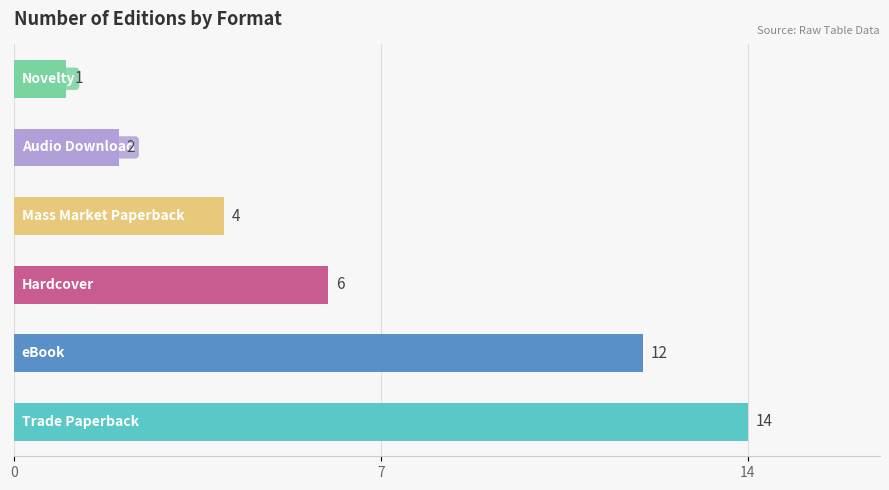

What is the difference between the maximum and minimum values?

13